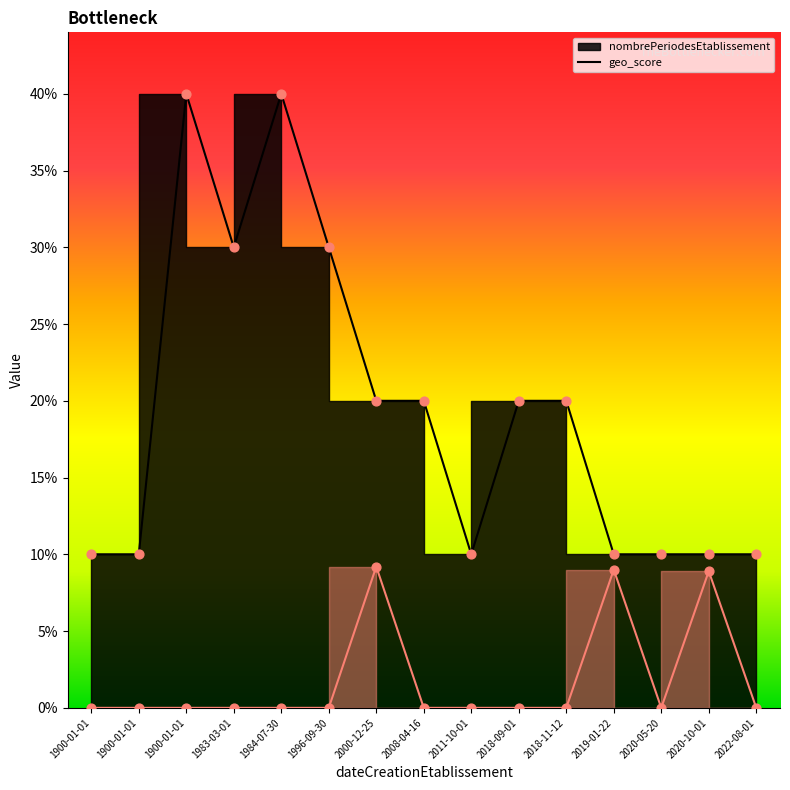

Which series has the largest total across all categories?

nombrePeriodesEtablissement